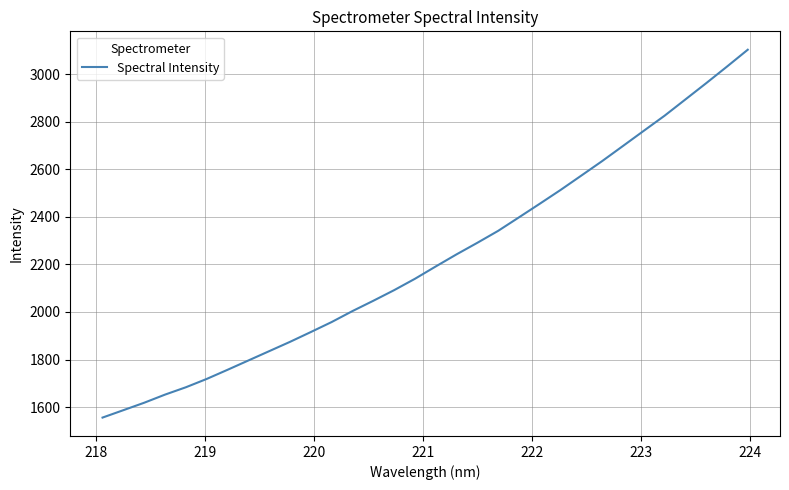

What is the minimum value shown in the chart?

1555.8